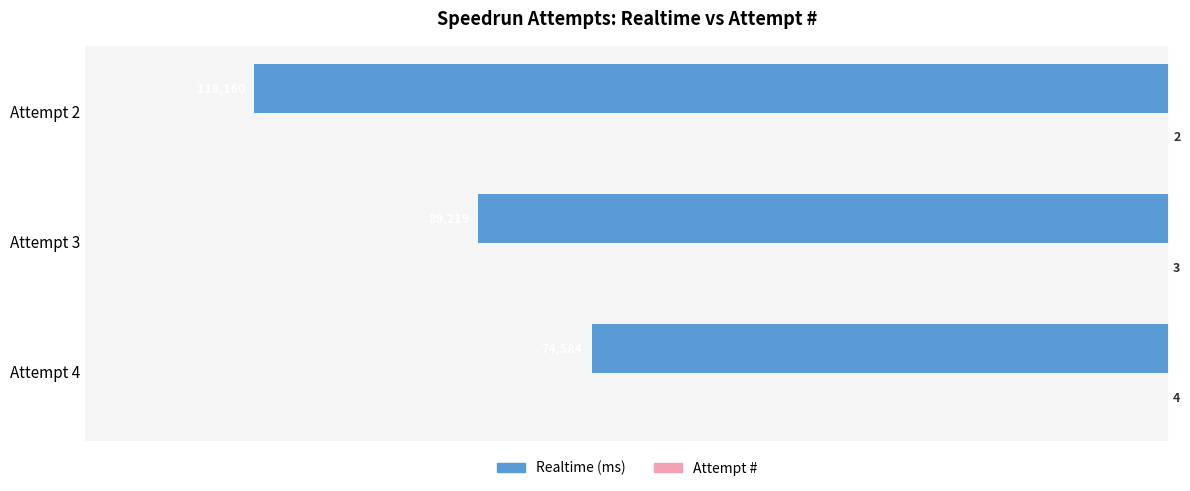

At which label is Realtime (ms) closest to -96372?

Attempt 3